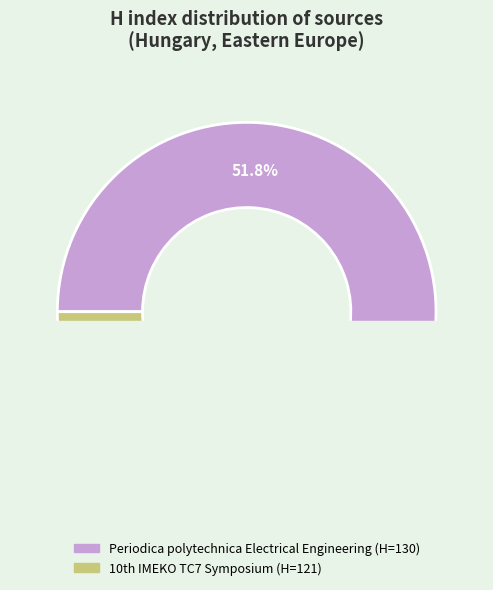

What is the largest slice in the pie chart?

Periodica polytechnica Electrical Engineering